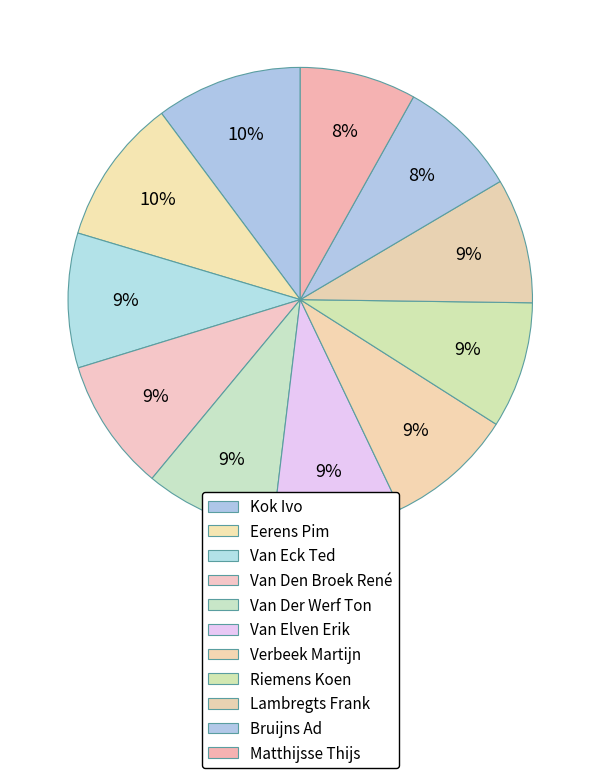

Count the number of slices in the pie.

11